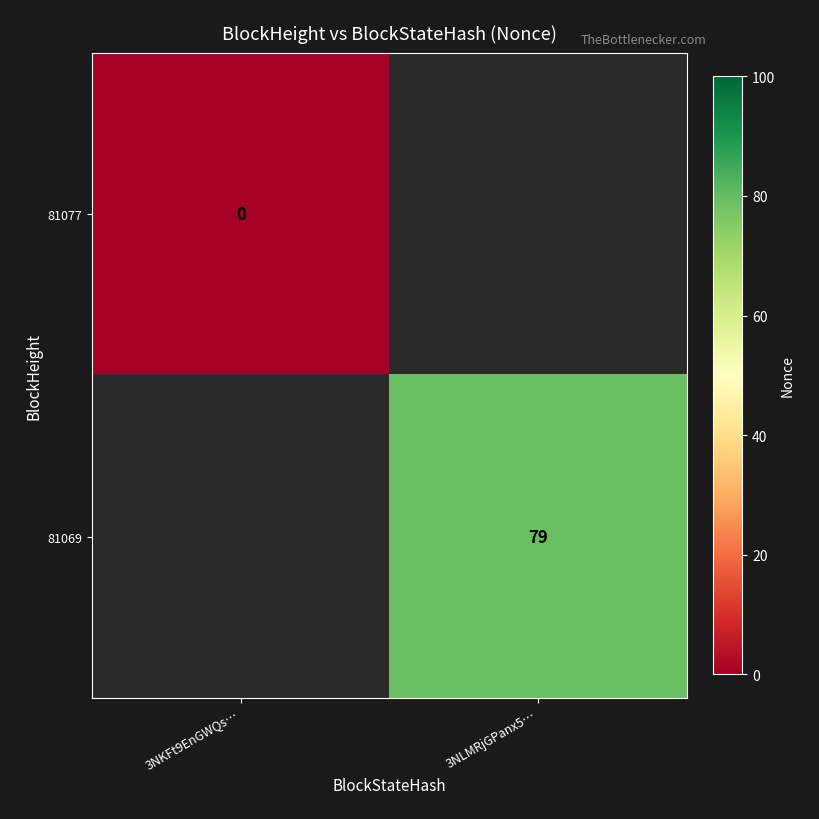

What value does the 81069 series have at 3NLMRjGPanx5…?

79.0